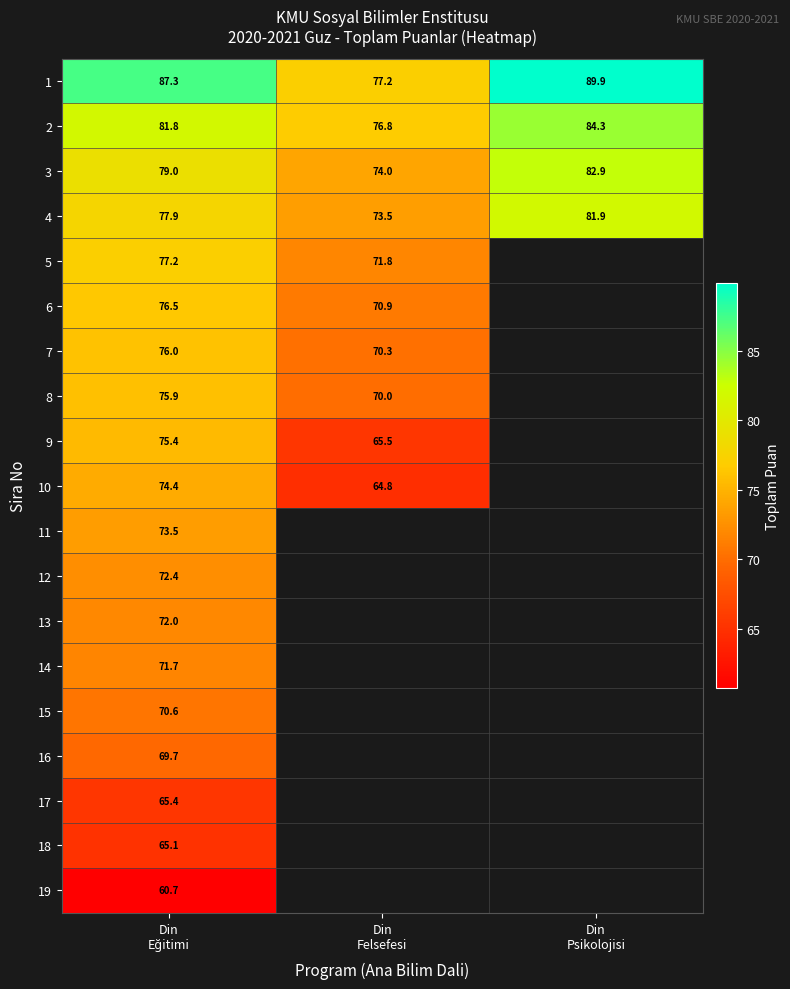

How many positive values does the 13 series have?

1